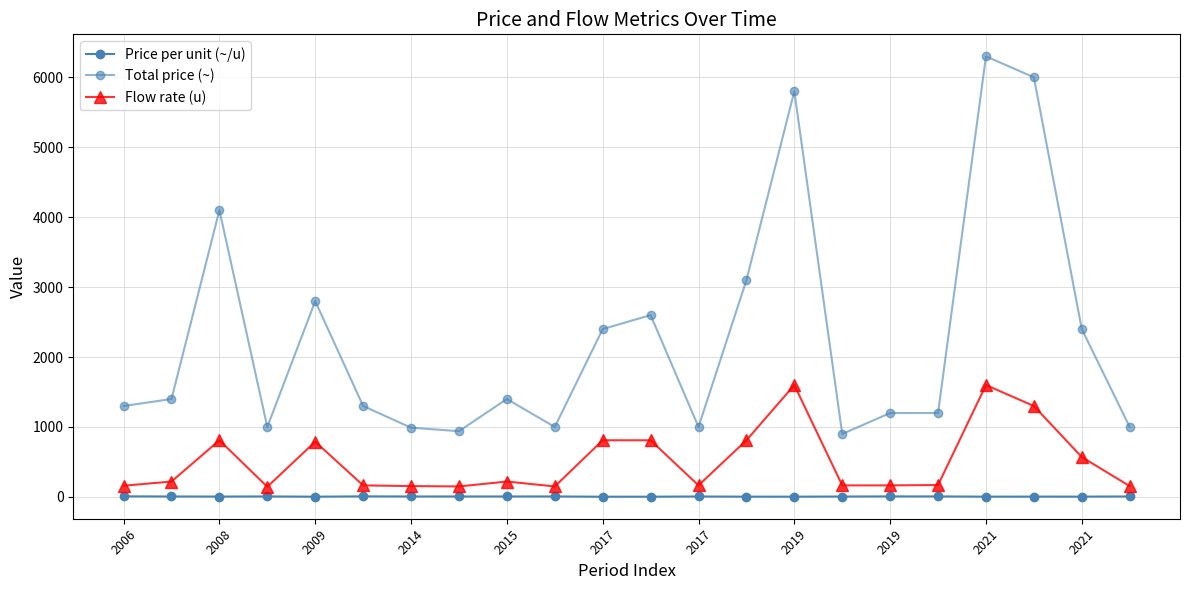

What is the sum of all Price per unit (~/u) values?

122.5